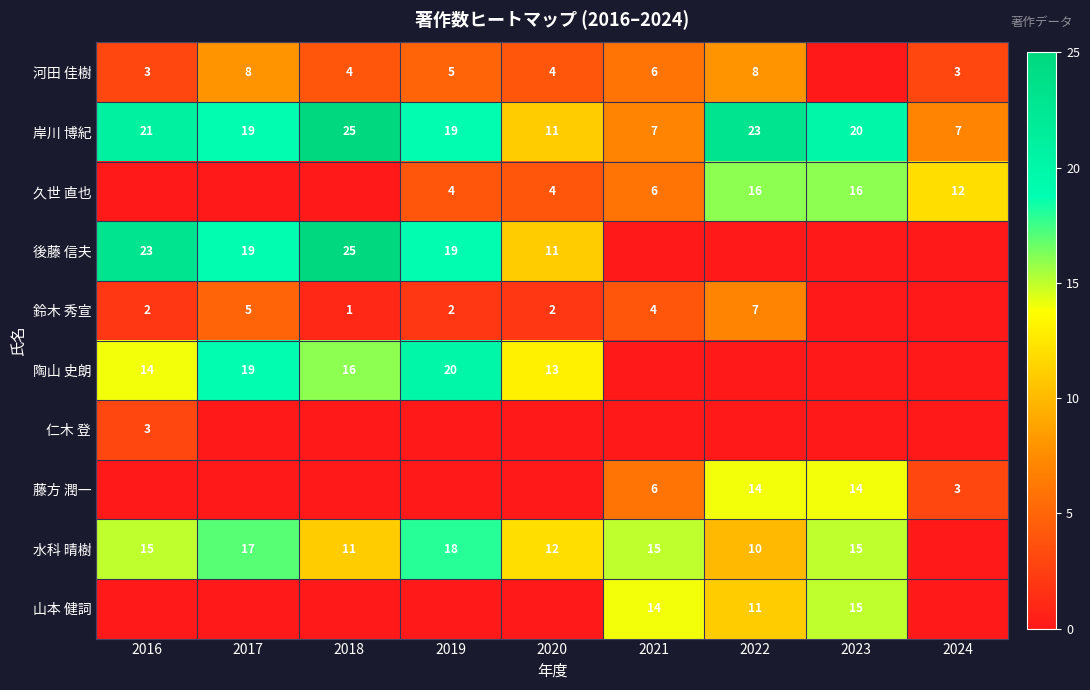

Between 2023 and 2024, which is larger?

2024